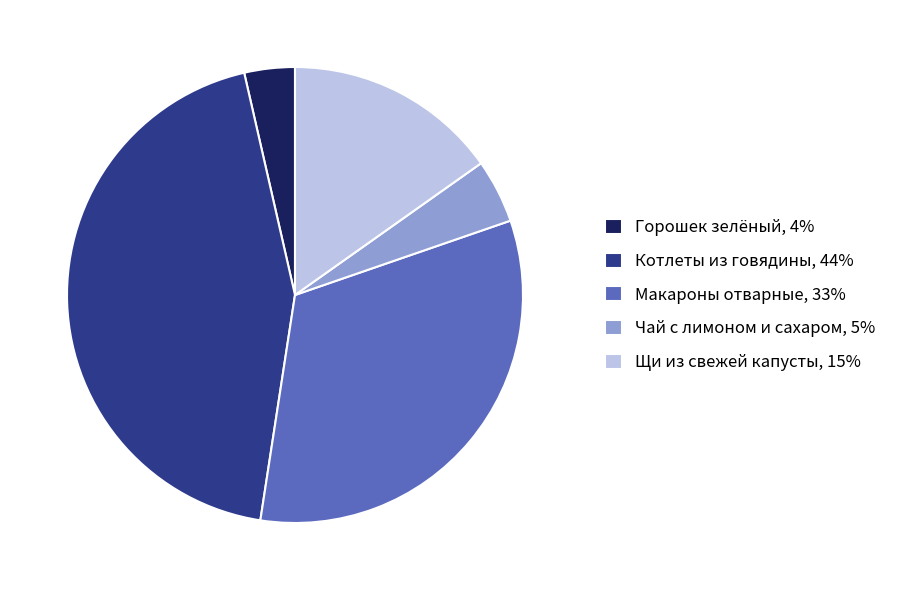

Between Горошек зелёный, 4% and Макароны отварные, 33%, which is larger?

Макароны отварные, 33%